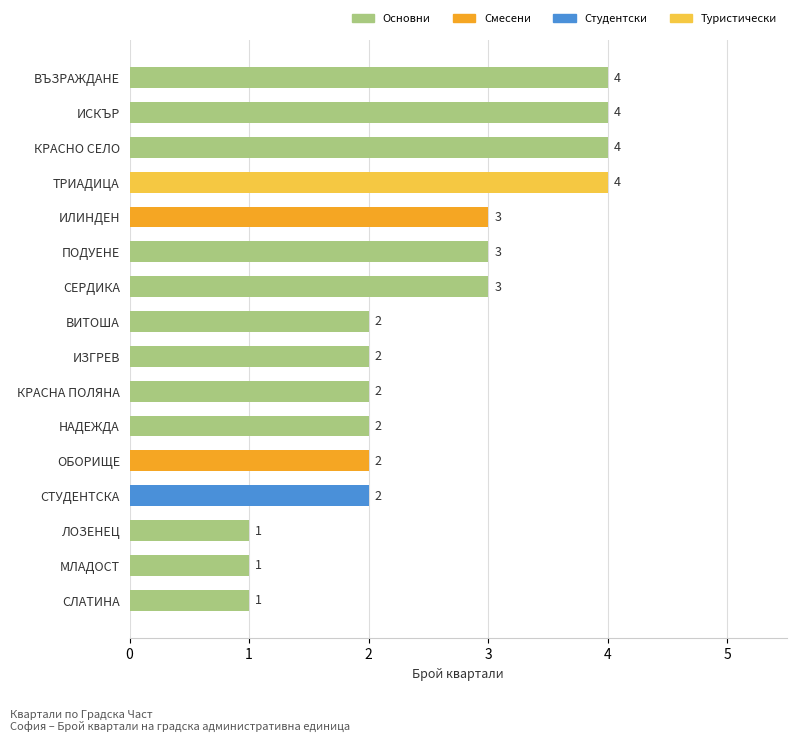

Reading top to bottom, list all the values displayed in this chart.

ВЪЗРАЖДАНЕ=4	ИСКЪР=4	КРАСНО СЕЛО=4	ТРИАДИЦА=4	ИЛИНДЕН=3	ПОДУЕНЕ=3	СЕРДИКА=3	ВИТОША=2	ИЗГРЕВ=2	КРАСНА ПОЛЯНА=2	НАДЕЖДА=2	ОБОРИЩЕ=2	СТУДЕНТСКА=2	ЛОЗЕНЕЦ=1	МЛАДОСТ=1	СЛАТИНА=1